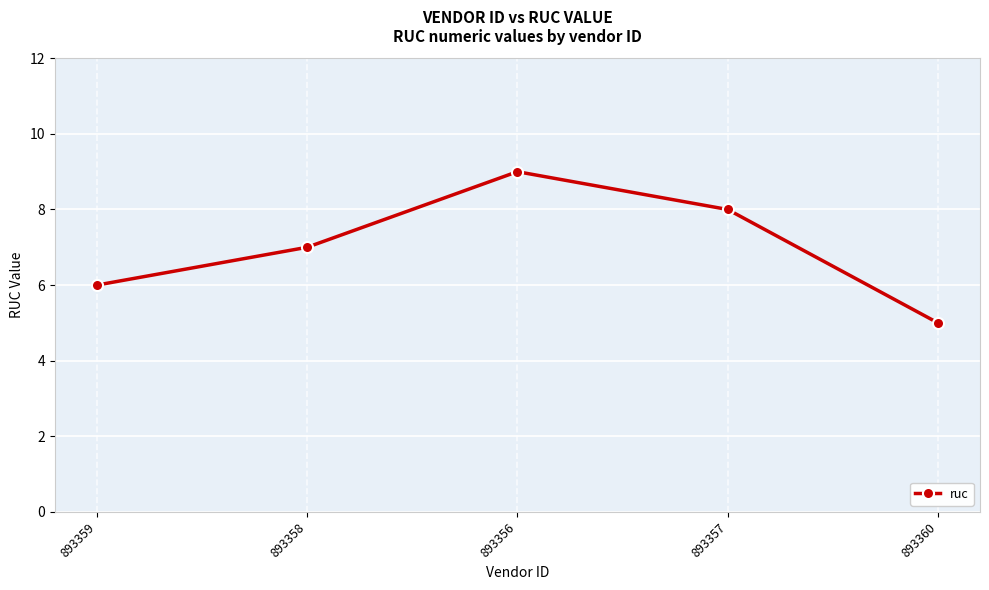

Rank the categories by value from lowest to highest.

893360, 893359, 893358, 893357, 893356